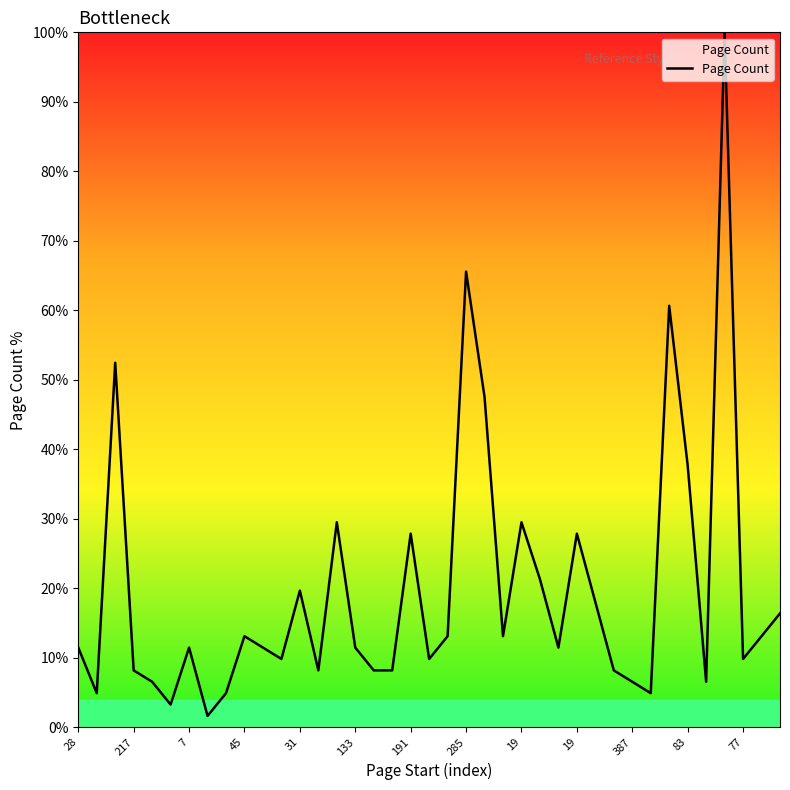

True or false: the data has more than 2 interior local peaks.

True